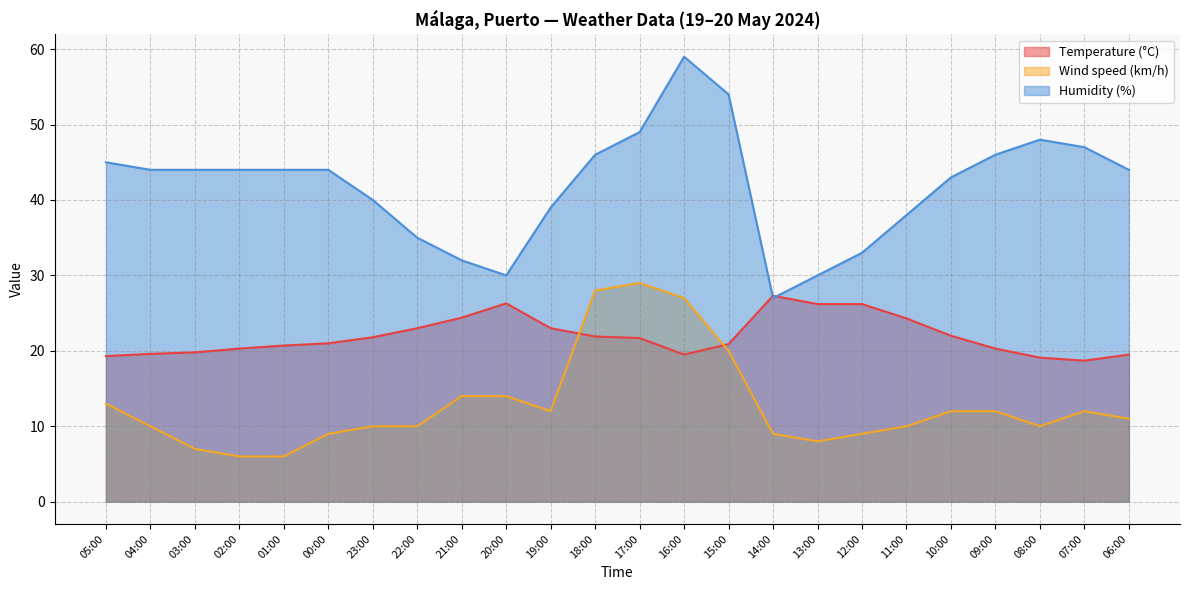

List the series in order of their peak value, highest first.

Humidity (%), Wind speed (km/h), Temperature (°C)